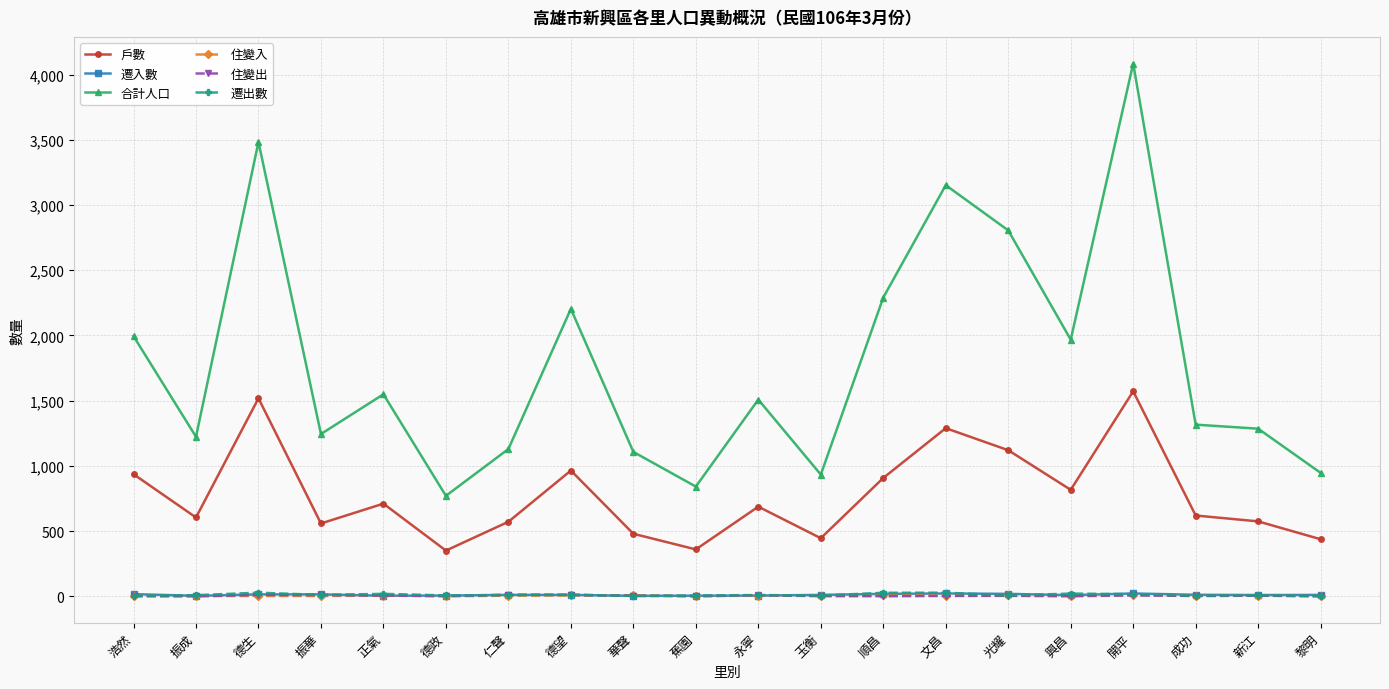

The 合計人口 series shows 1285 at 新江. True or false?

True